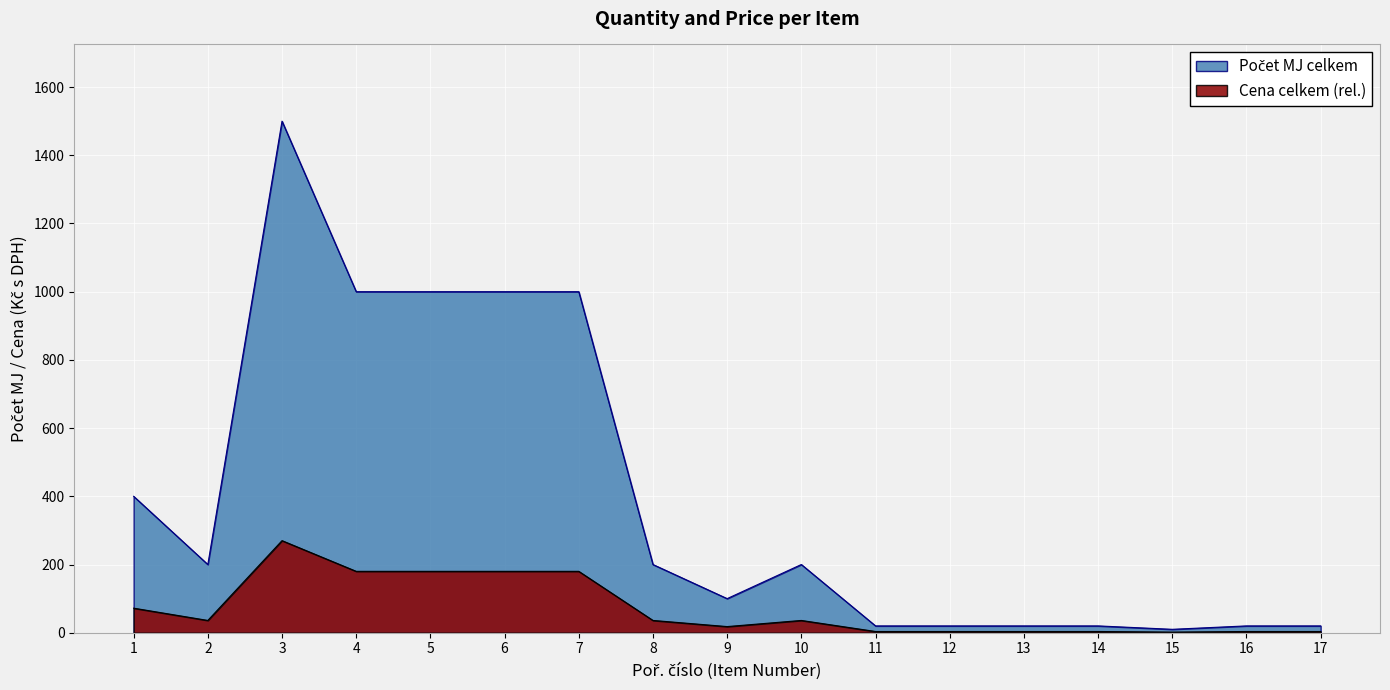

How many interior local peaks (higher than both neighbors) does the data have?

2